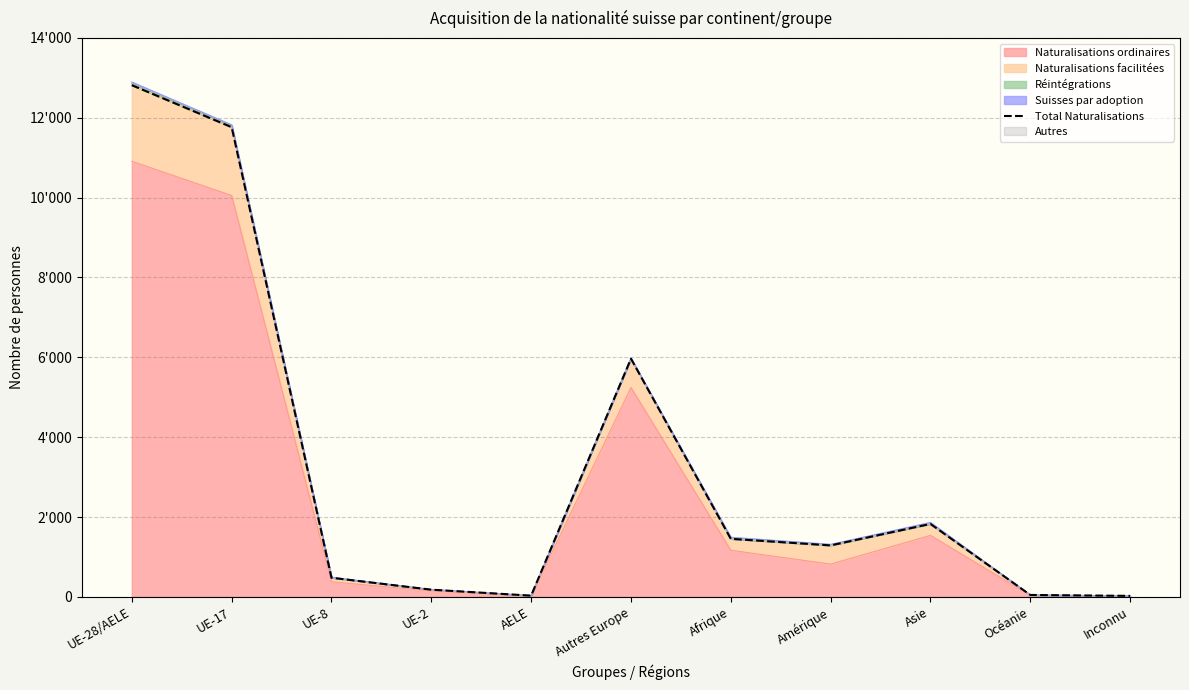

What is the change in value from AELE to Inconnu?

-6